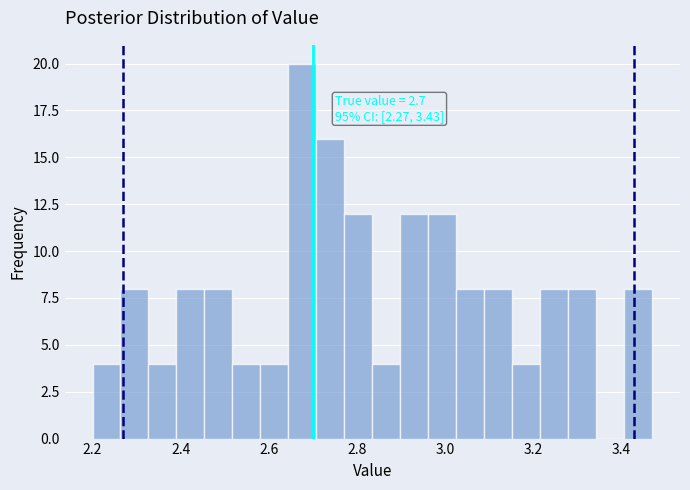

Around what value on the x-axis is the tallest bar? Give the approximate position of its centre, as read against the axis.

2.68